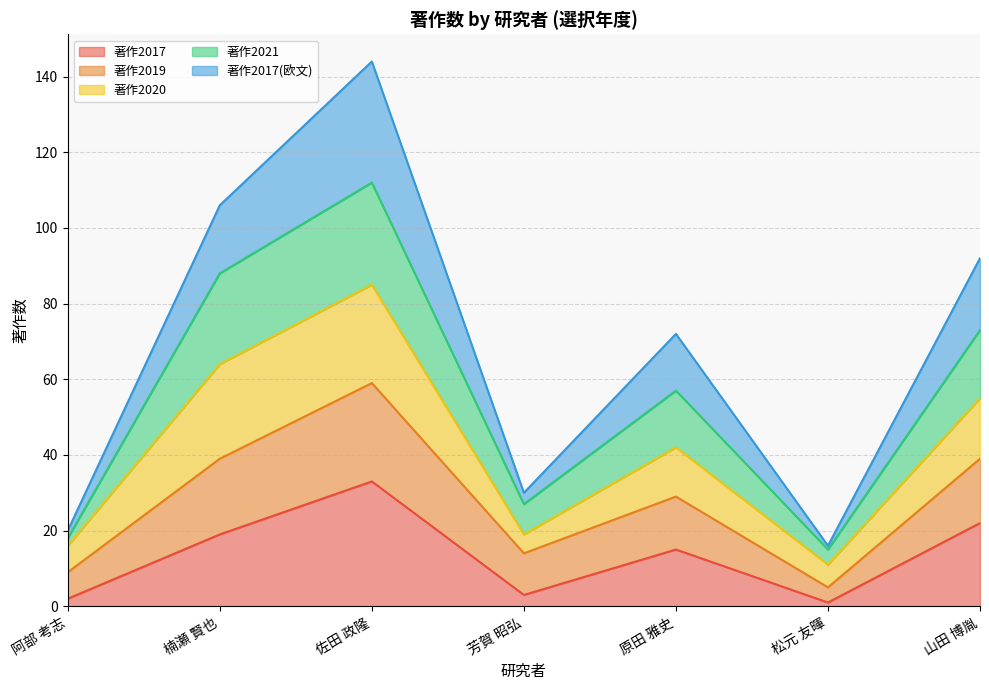

How many interior local peaks does the 著作2019 series have?

2